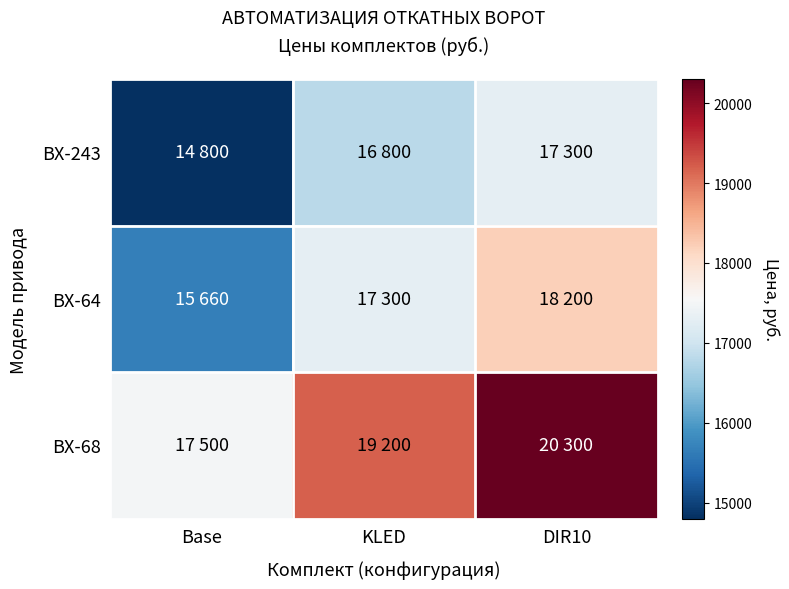

Between Base and DIR10, which series saw the biggest shift?

BX-68